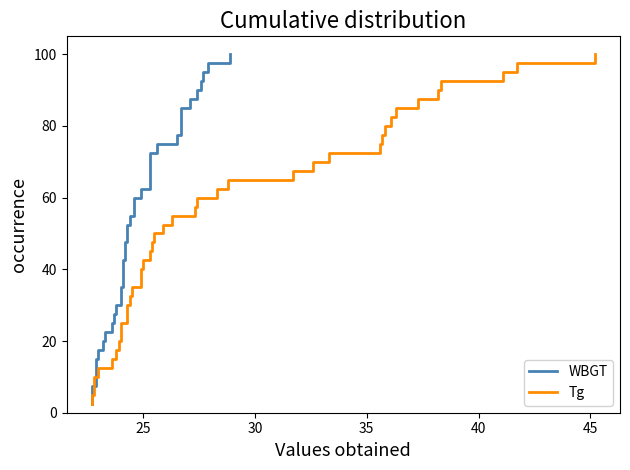

At how many categories does at least one series exceed 32?

28